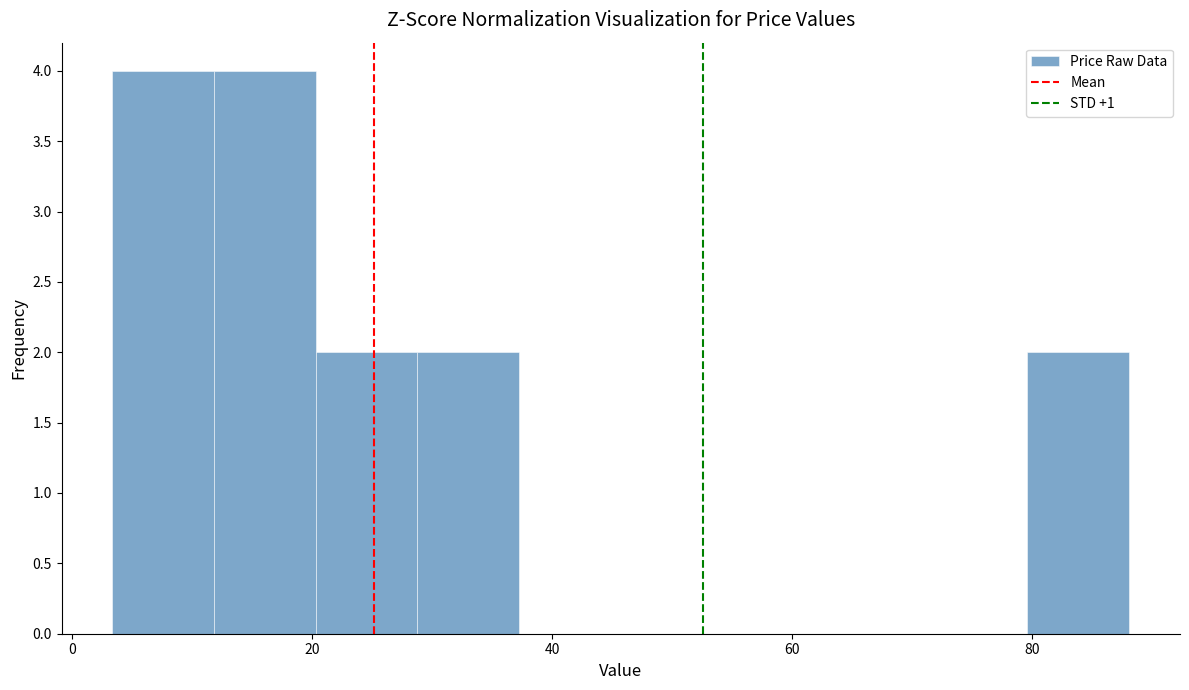

Reading left to right, transcribe this chart: for each bar, give the range it covers on the x-axis and its height. Neither the bar edges nor the heights are printed on the chart, so give them approximately, as read against the axes.

4 to 12: 4
12 to 20: 4
20 to 28: 2
28 to 38: 2
38 to 46: 0
46 to 54: 0
54 to 62: 0
62 to 72: 0
72 to 80: 0
80 to 88: 2